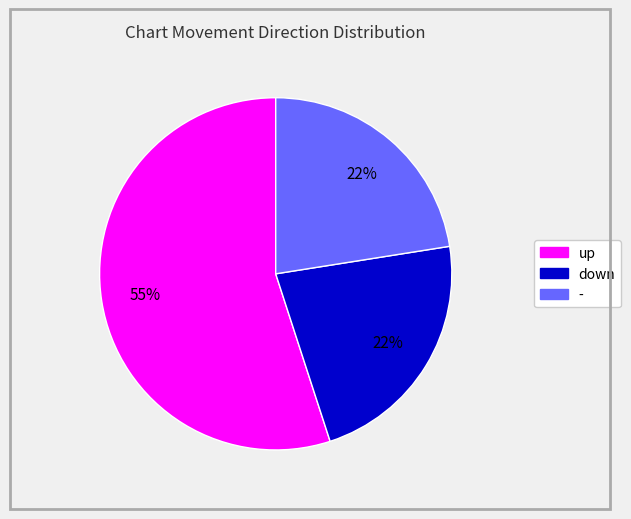

Between up and -, which is larger?

up